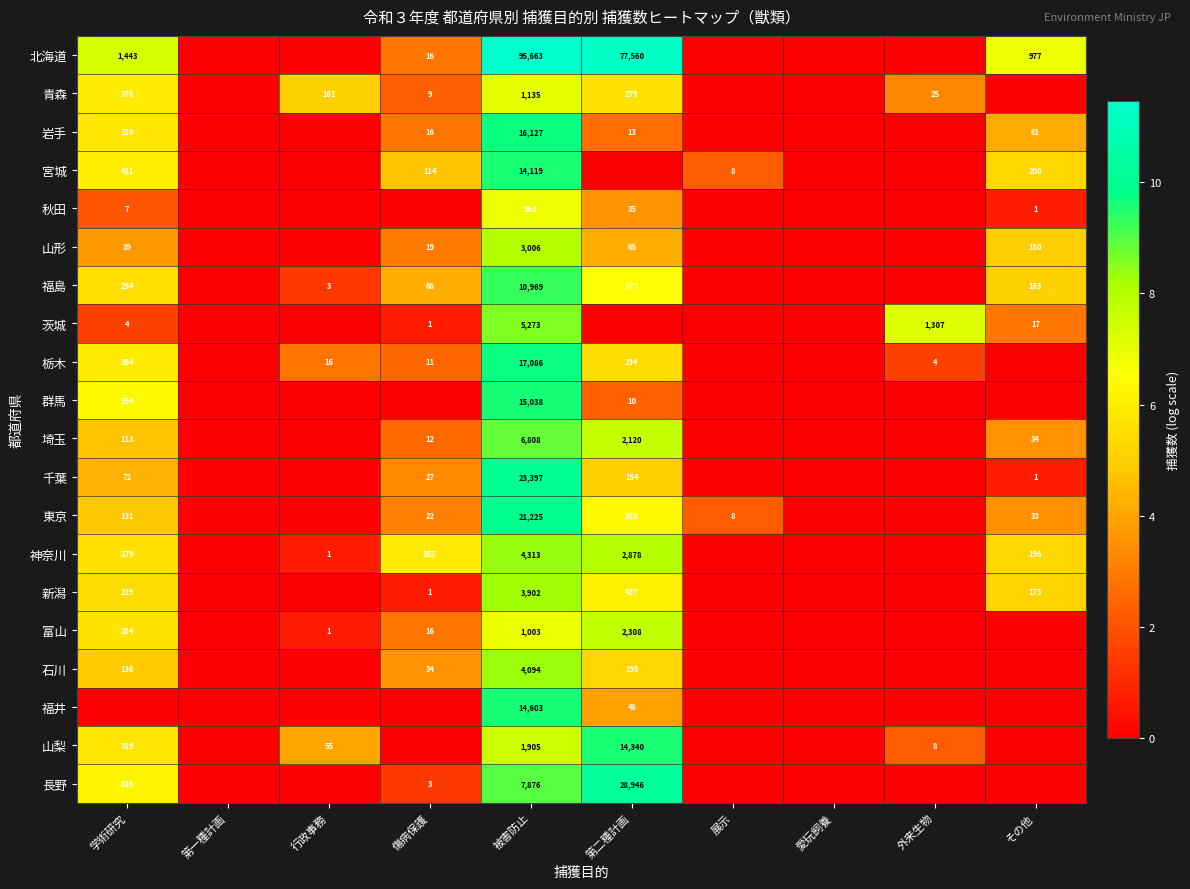

What is the sum of the 千葉 values at 第二種計画 and その他?

155